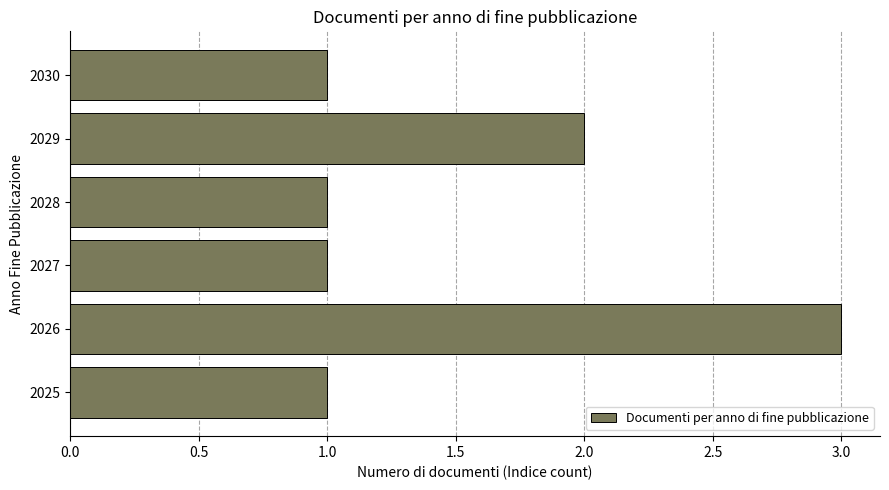

What is the average value?

2